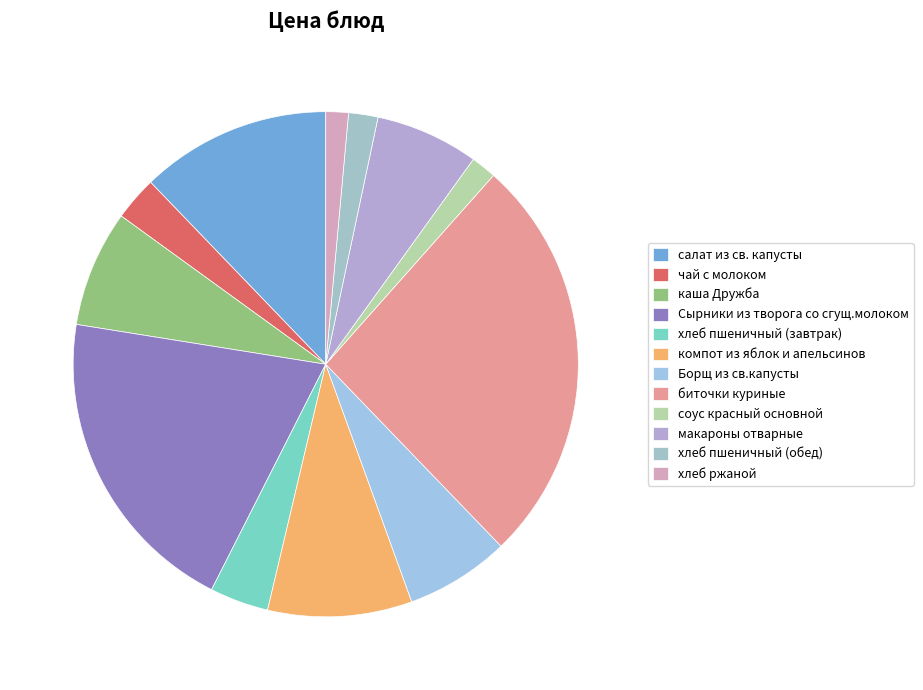

To the nearest percent, what percentage of the pie is биточки куриные?

26%